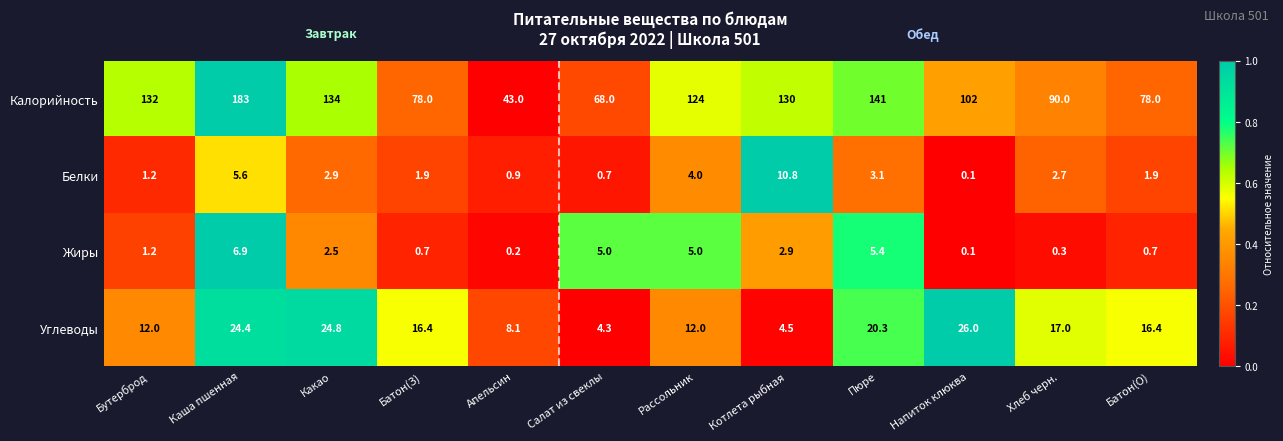

Which series has the largest range (max minus min)?

Калорийность